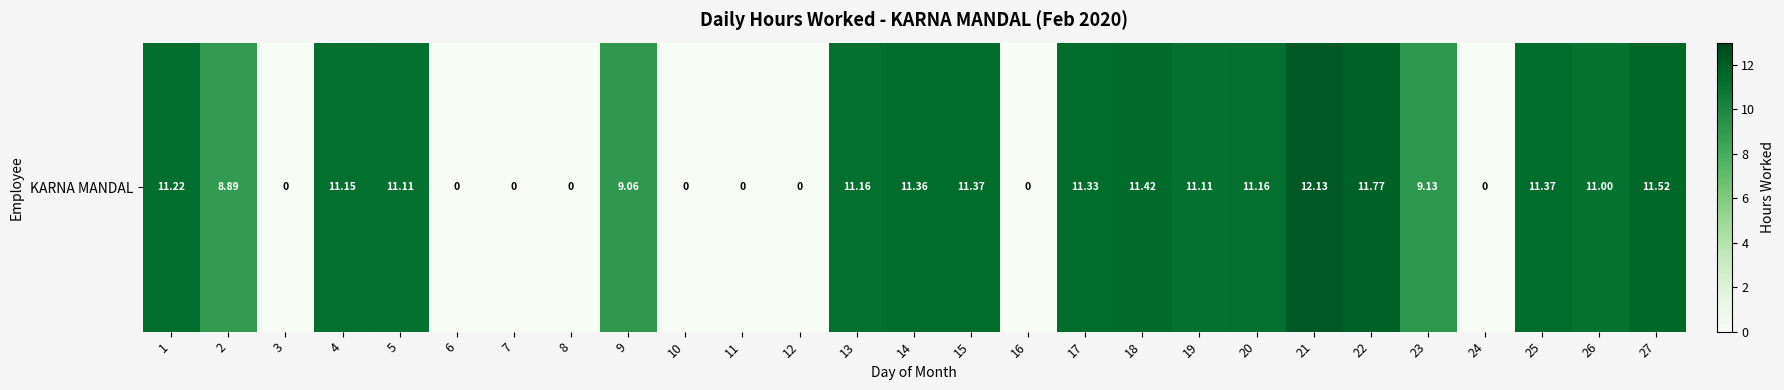

What is the change in value from 7 to 19?

+11.1